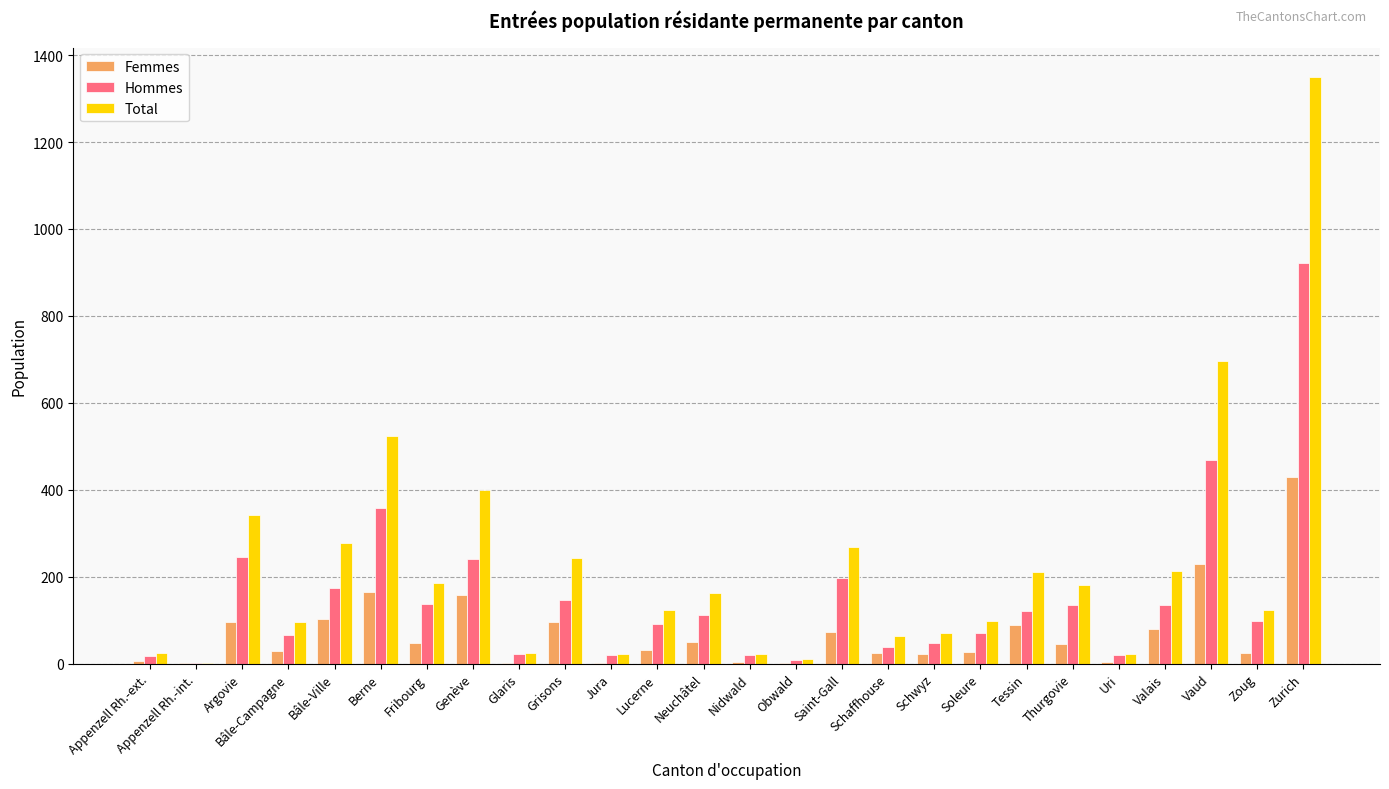

Which category has the highest value in the Total series?

Zurich